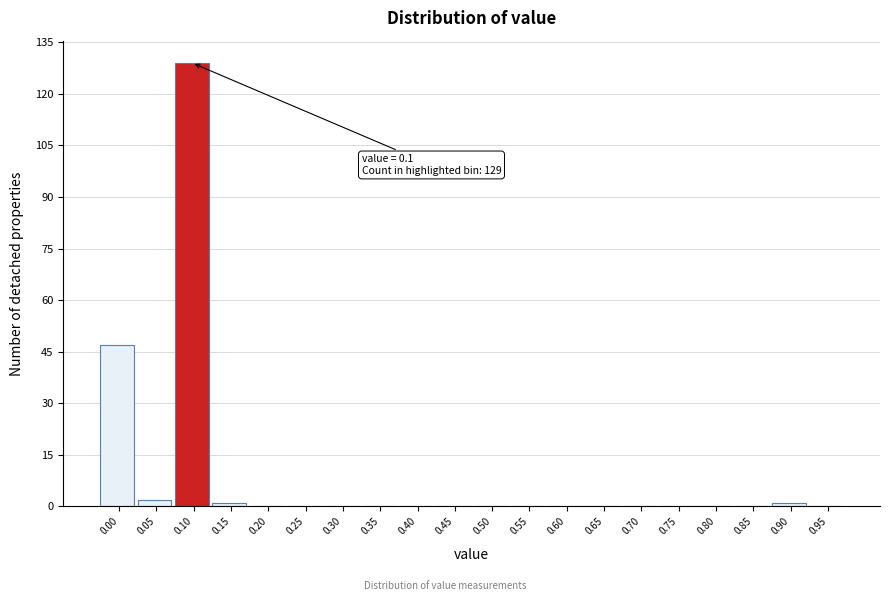

Reading right to left, transcribe all the data shown in this chart.

0.95=0	0.90=1	0.85=0	0.80=0	0.75=0	0.70=0	0.65=0	0.60=0	0.55=0	0.50=0	0.45=0	0.40=0	0.35=0	0.30=0	0.25=0	0.20=0	0.15=1	0.10=129	0.05=2	0.00=47